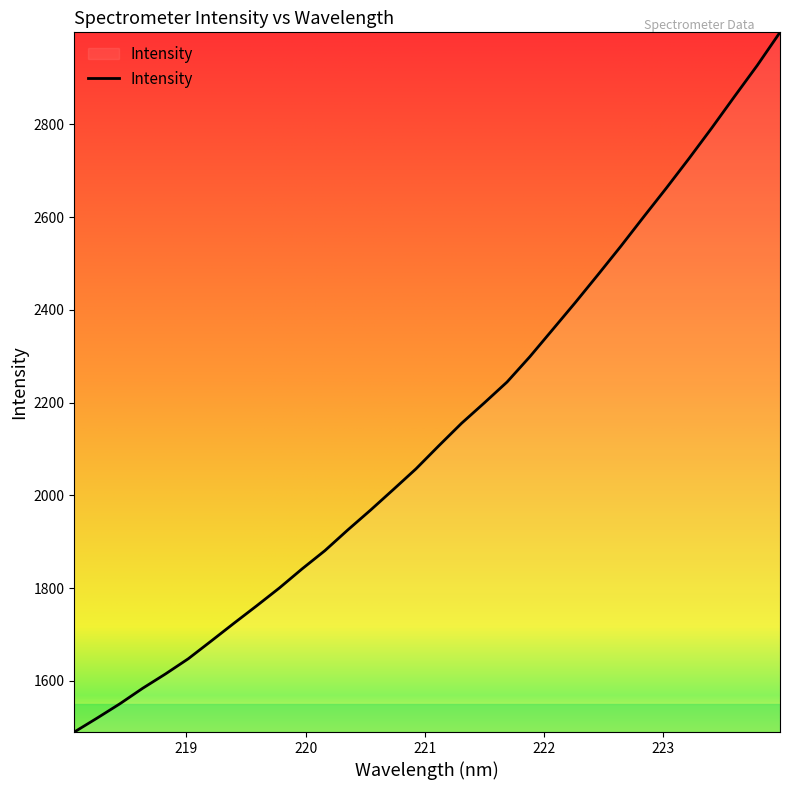

What is the smallest value displayed?

1489.8